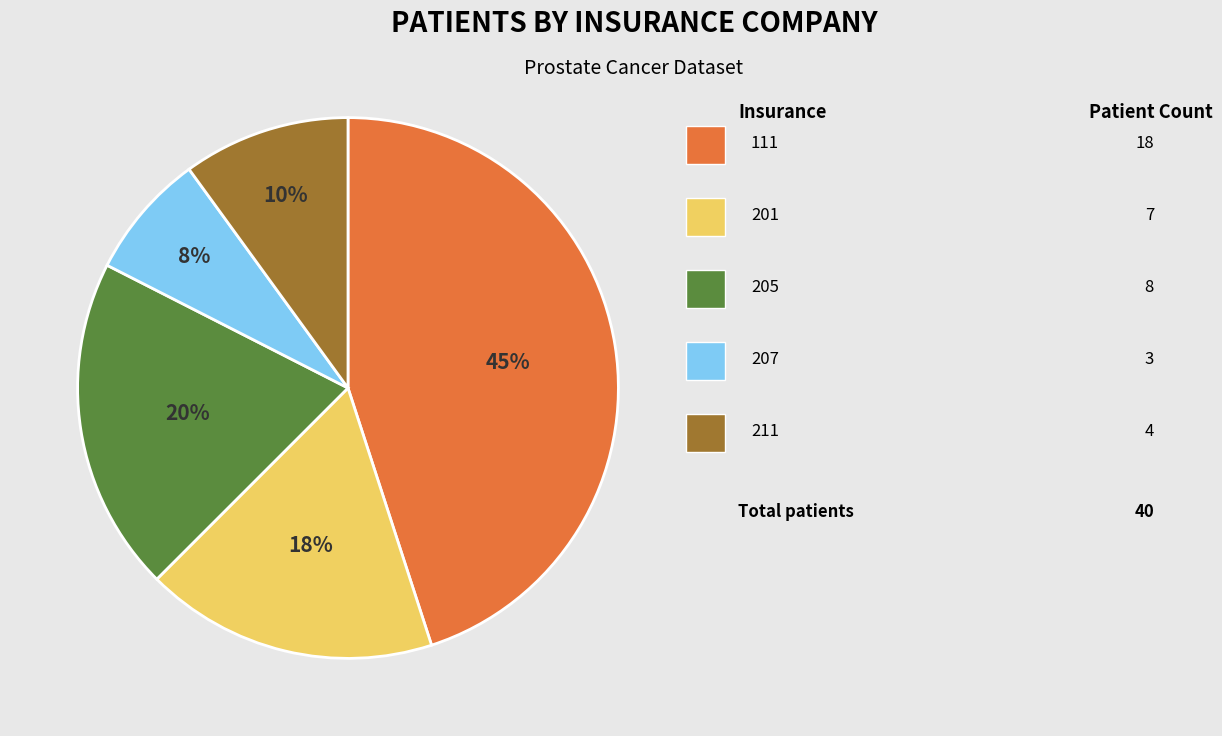

Count the number of slices in the pie.

5